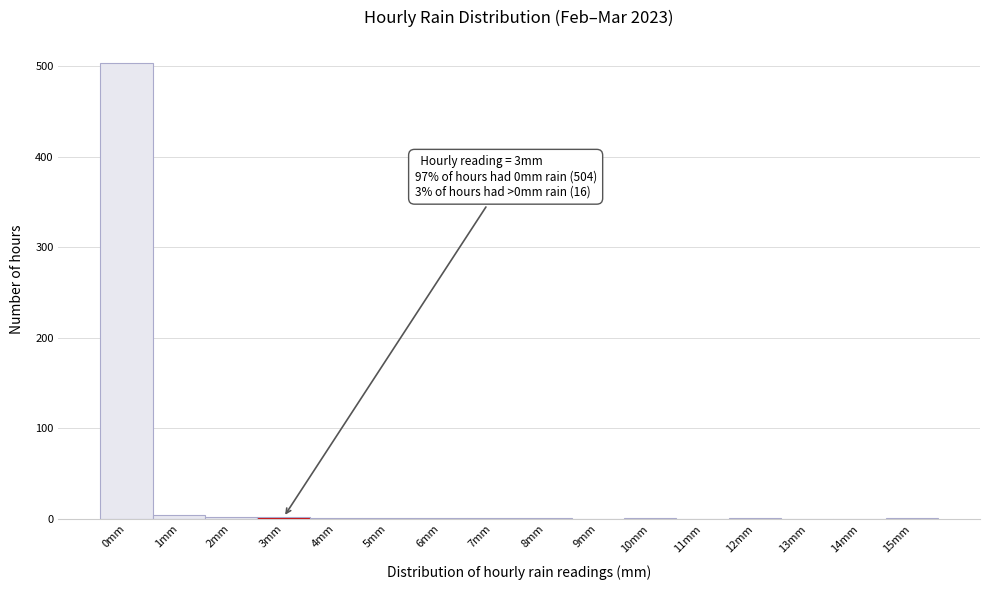

What is the sum of all values?

520